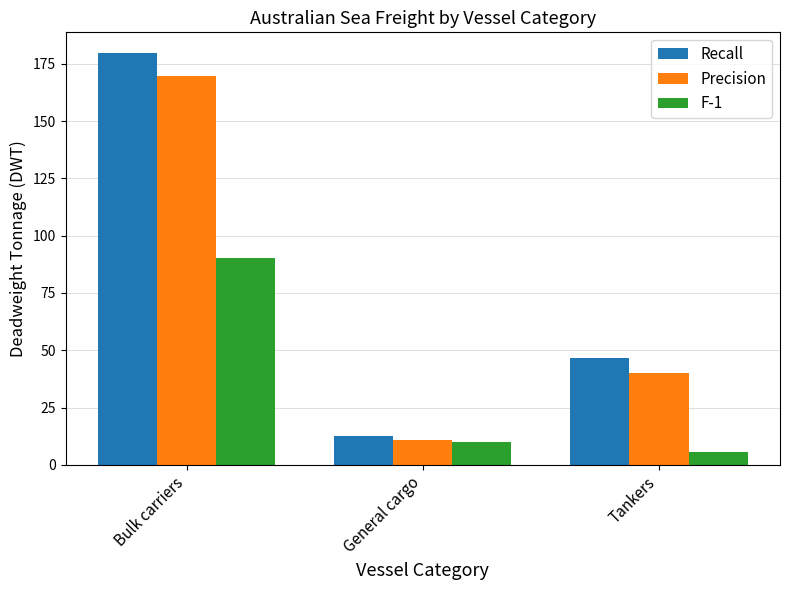

What is the average value of the Recall series?

79.8